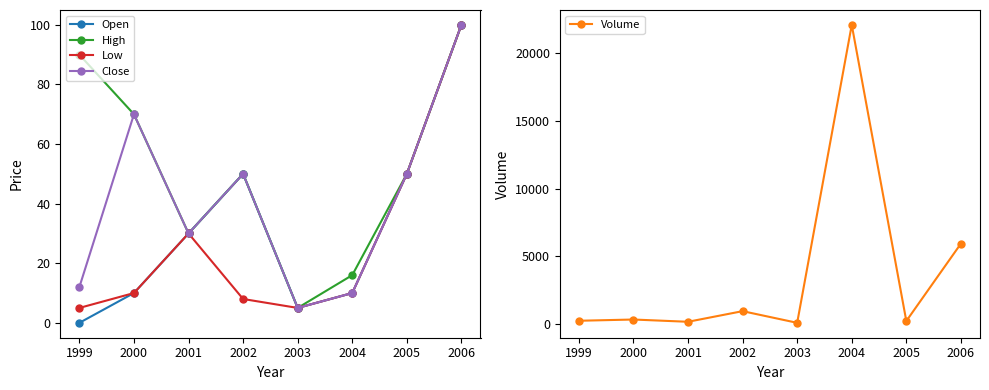

What is the value of the Close point at the 1st from the left?

12